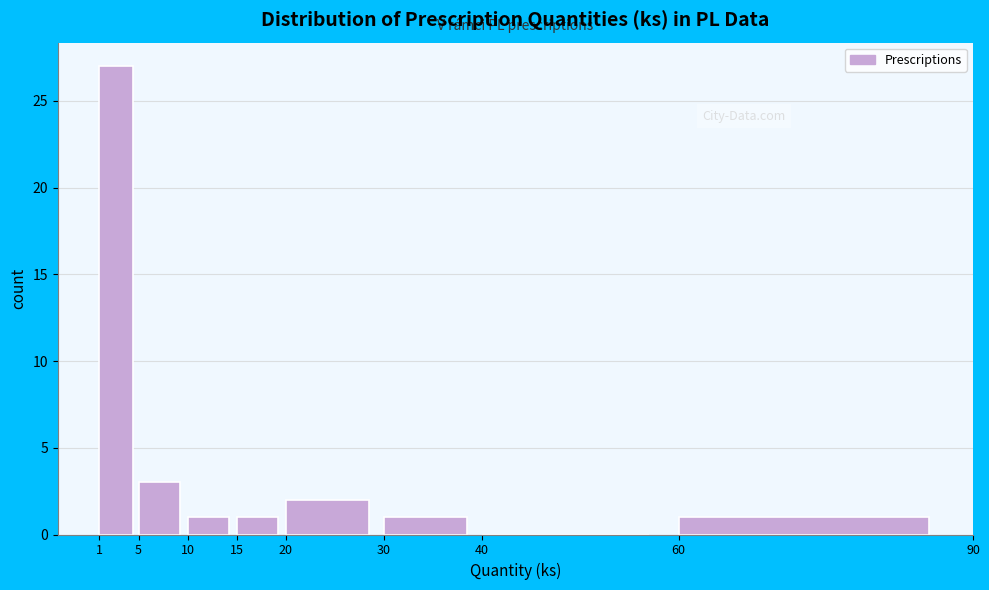

Reading left to right, list every bar in this chart as the range it spans on the x-axis followed by its height. The values are not printed on the chart, so give them approximately, as read against the axis.

1 to 5: 27
5 to 10: 3
10 to 15: 1
15 to 20: 1
20 to 30: 2
30 to 40: 1
40 to 60: 0
60 to 90: 1